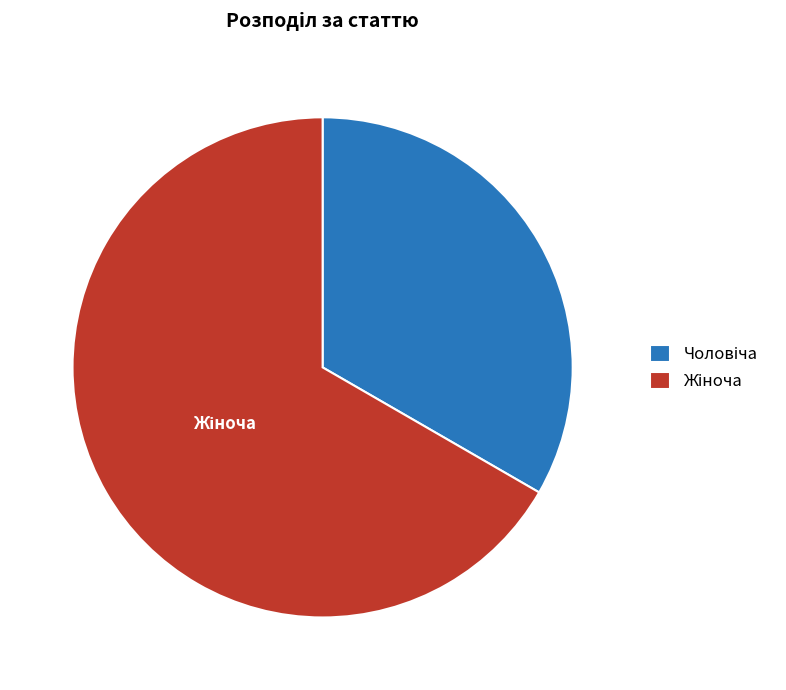

Does any single category account for the majority?

Yes